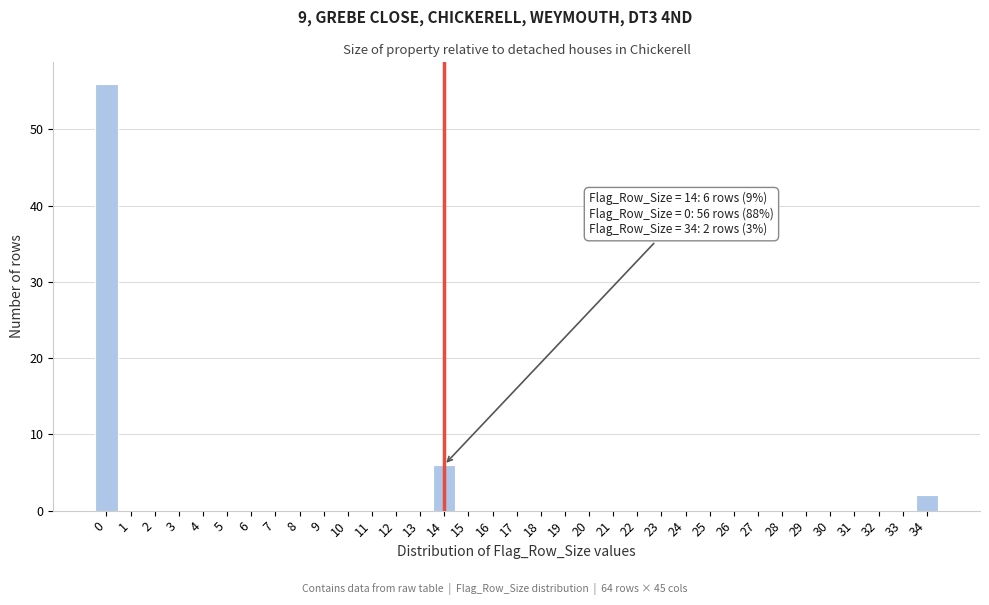

Which range on the x-axis has the tallest bar?

-0.5 to 0.5